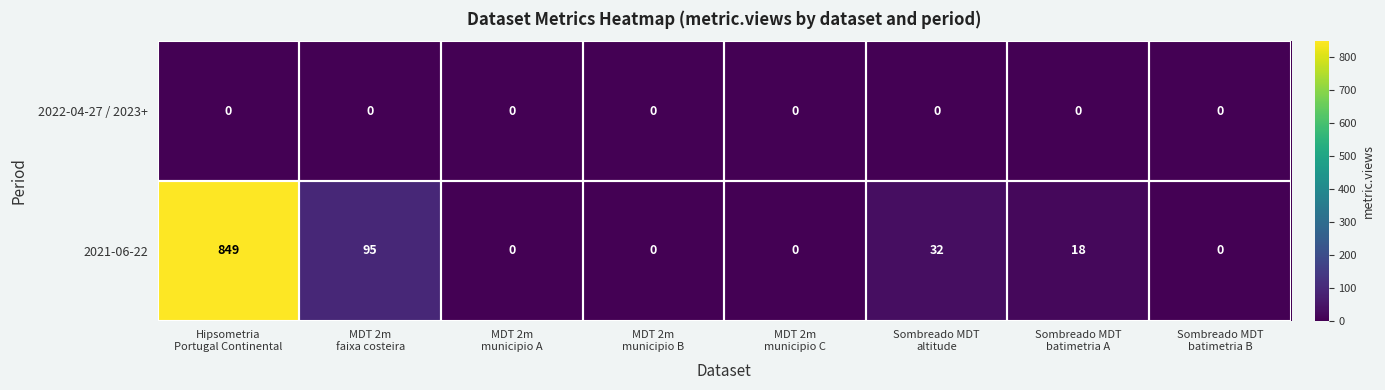

At how many categories does at least one series exceed 207?

1